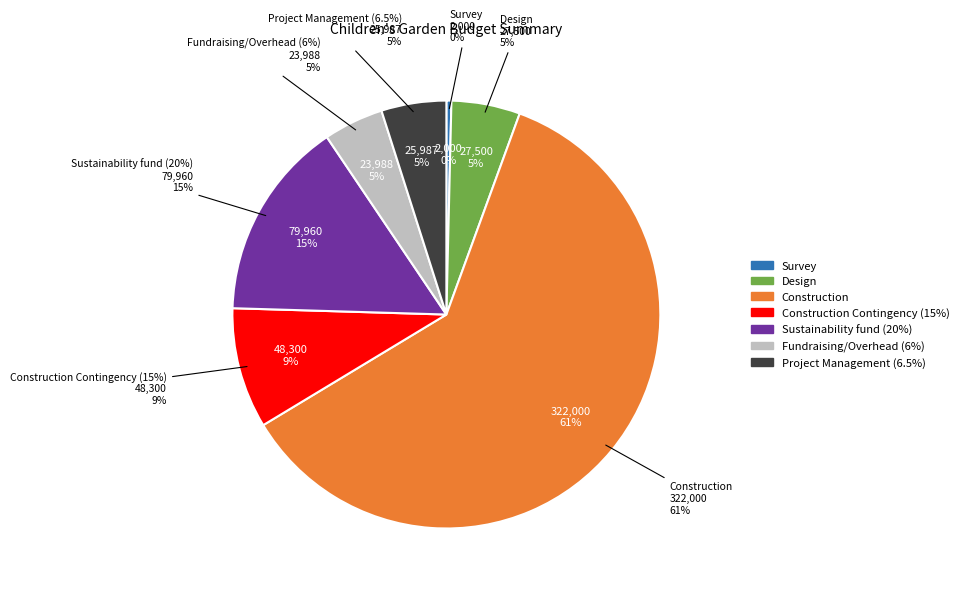

How many slices are in this pie chart?

7